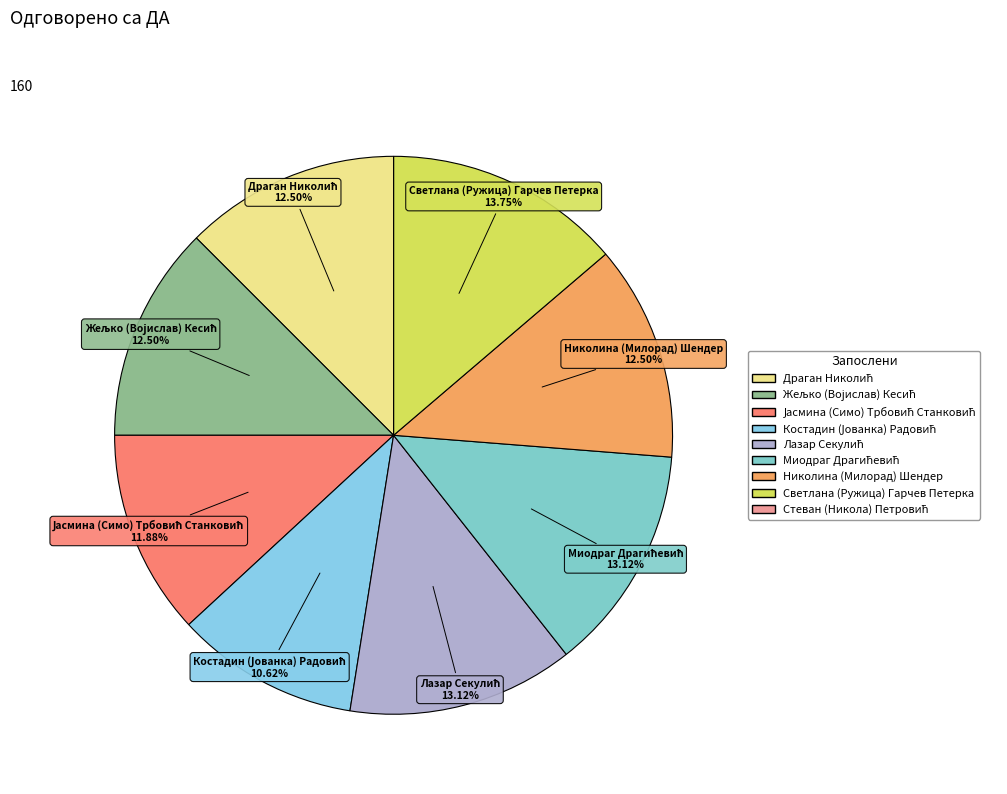

What is the smallest slice in the pie chart?

Стеван (Никола) Петровић